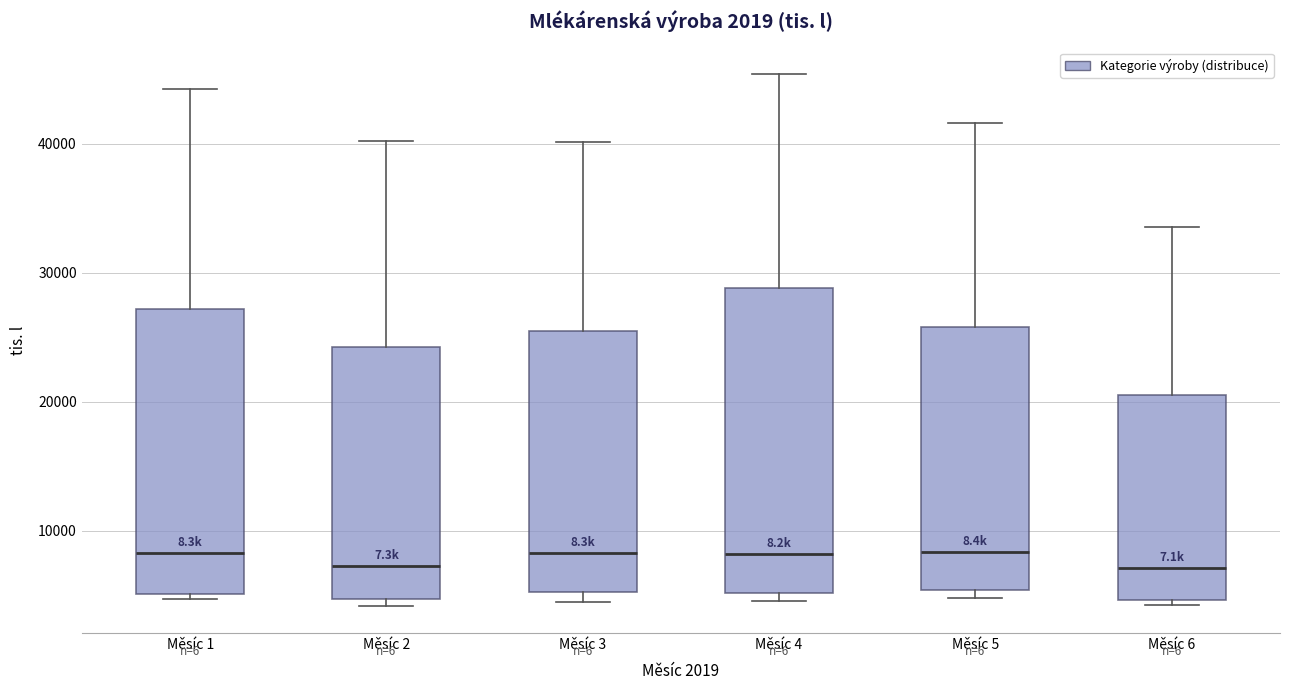

Where does the upper whisker of the box for Měsíc 6 end on the y-axis? The values are not printed on the chart, so give them approximately, as read against the axis.

34000